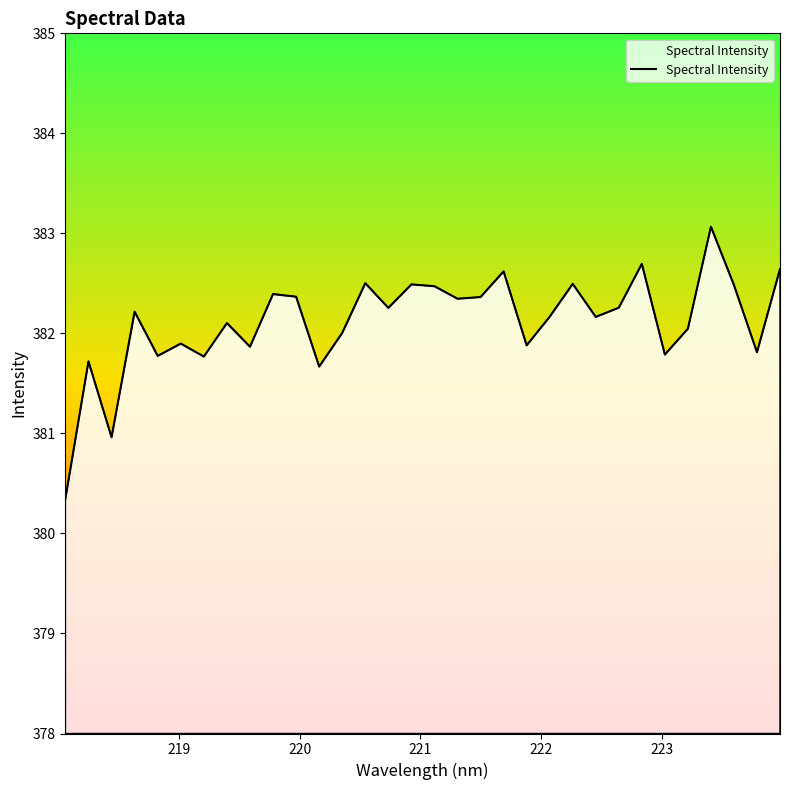

What is the maximum value shown in the chart?

383.1